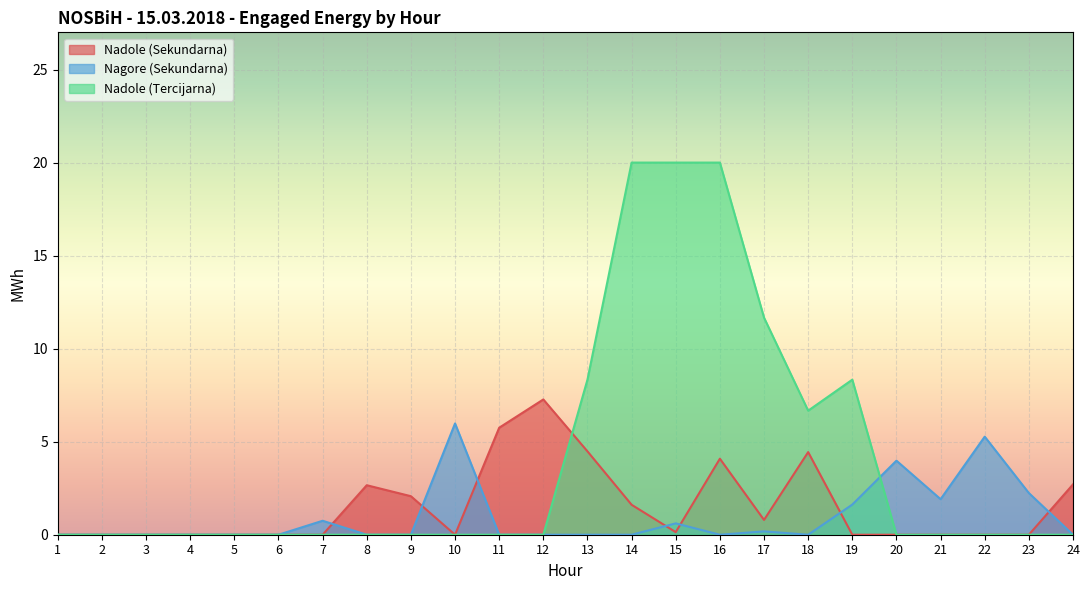

List the series in order of their peak value, highest first.

Nadole (Tercijarna), Nadole (Sekundarna), Nagore (Sekundarna)